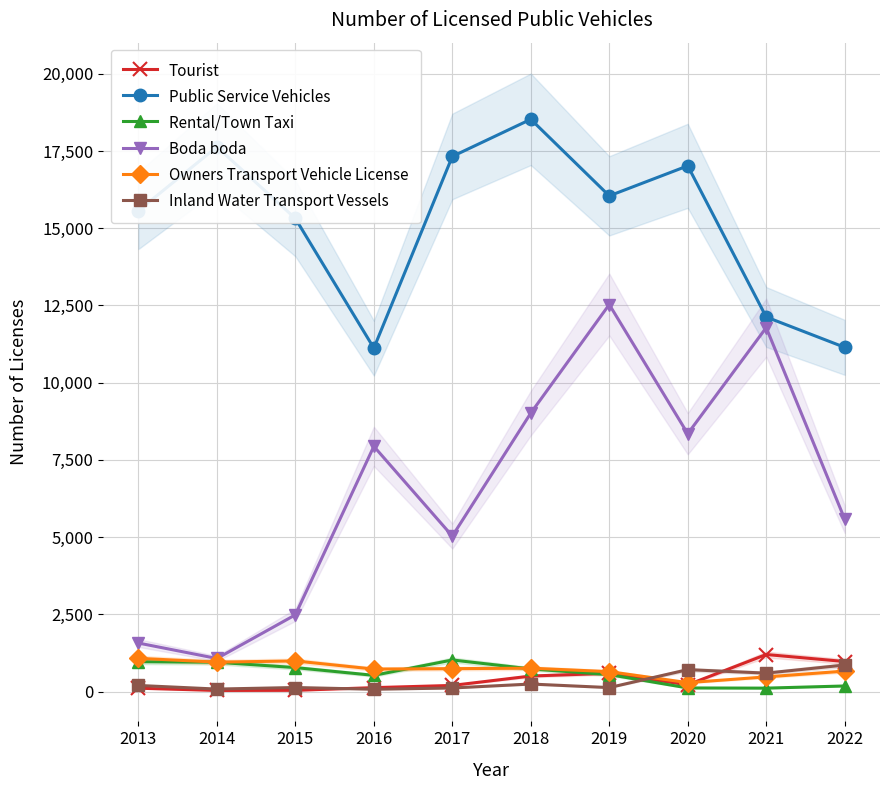

How many lines are shown in the chart?

6